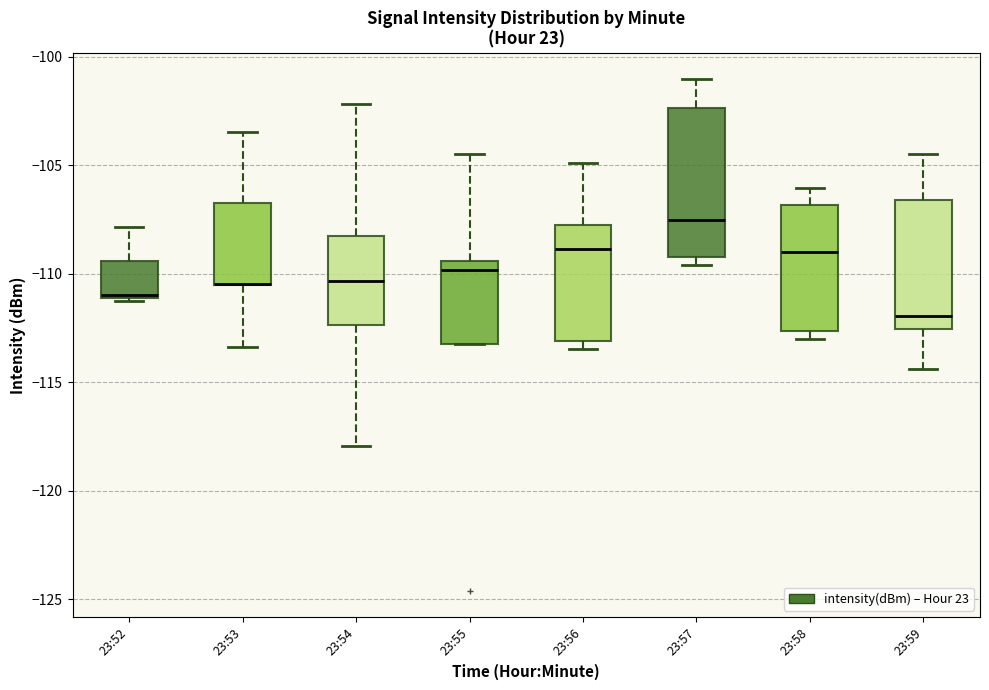

Reading left to right, read every box against the y-axis: the position of its median line, the range the box covers, and the ends of its whiskers. The values are not printed on the chart, so give them approximately, as read against the axis.

23:52: median -111.0, box -111.0 to -109.5, whiskers -111.0 to -108.0
23:53: median -110.5 (drawn on the box's lower edge), box -110.5 to -106.5, whiskers -113.5 to -103.5
23:54: median -110.5, box -112.5 to -108.5, whiskers -118.0 to -102.0
23:55: median -110.0, box -113.0 to -109.5, whiskers -113.0 to -104.5
23:56: median -109.0, box -113.0 to -107.5, whiskers -113.5 to -105.0
23:57: median -107.5, box -109.0 to -102.5, whiskers -109.5 to -101.0
23:58: median -109.0, box -112.5 to -107.0, whiskers -113.0 to -106.0
23:59: median -112.0, box -112.5 to -106.5, whiskers -114.5 to -104.5